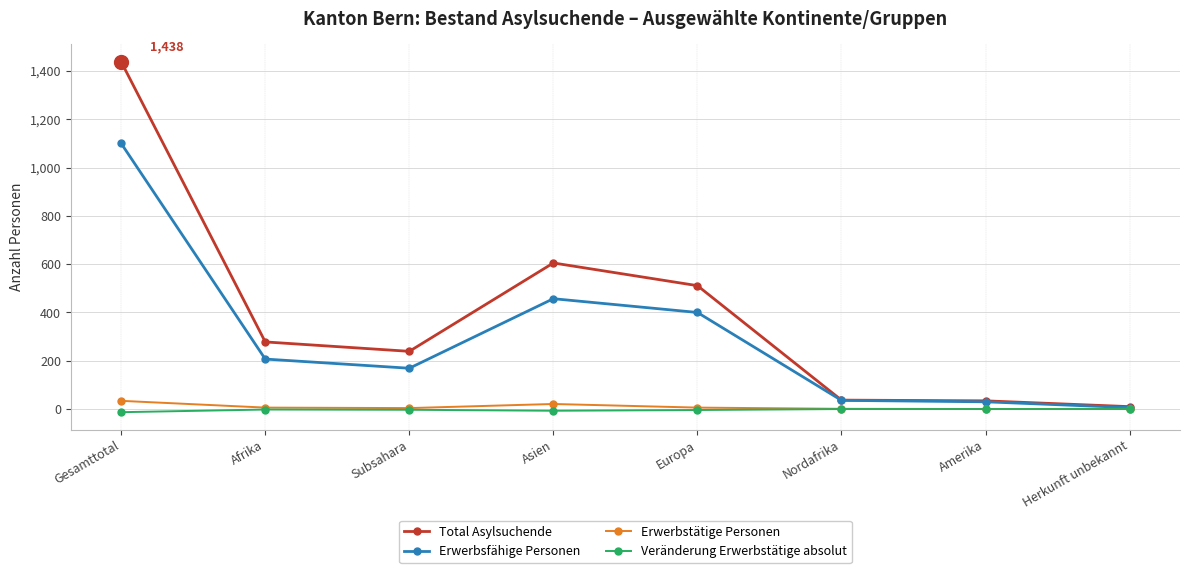

Where is Total Asylsuchende nearest to the value 724?

Asien